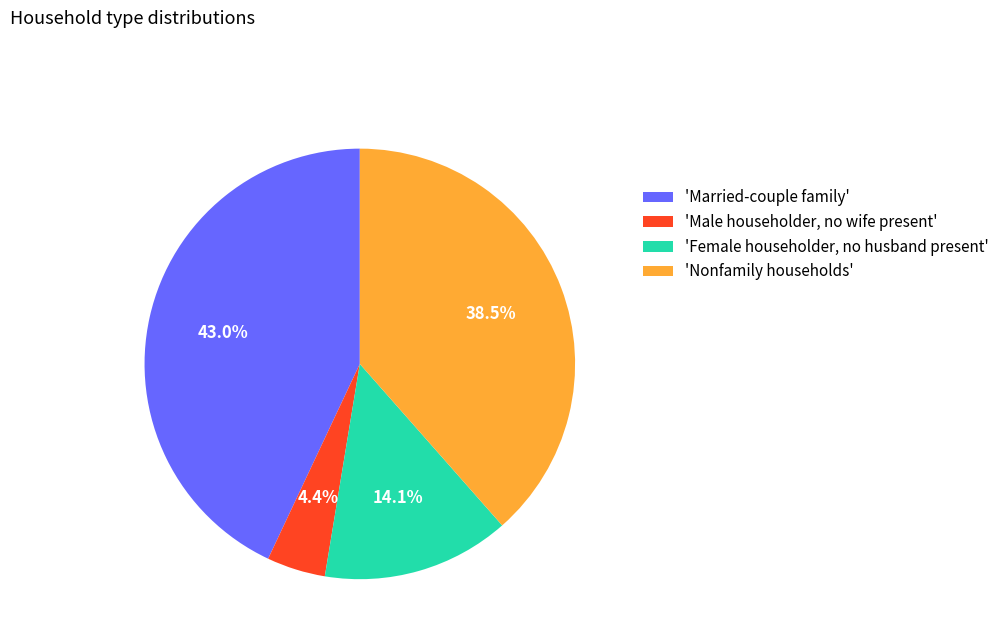

Do 'Nonfamily households' and 'Male householder, no wife present' together represent more than half of the pie?

No